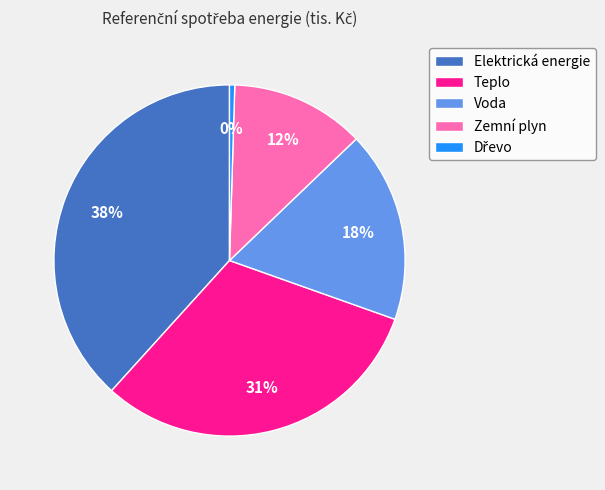

To the nearest percent, what is the average slice percentage?

20%